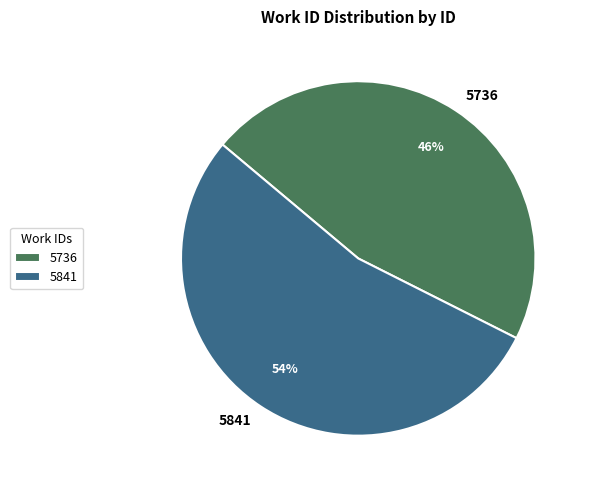

To the nearest percent, what portion does 5736 represent?

46%